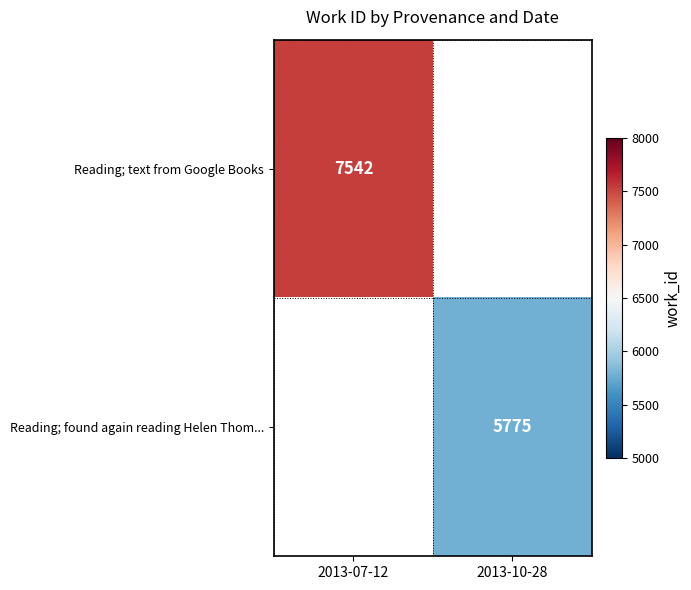

The Reading; found again reading Helen Thom... series shows 5775 at 2013-10-28. True or false?

True